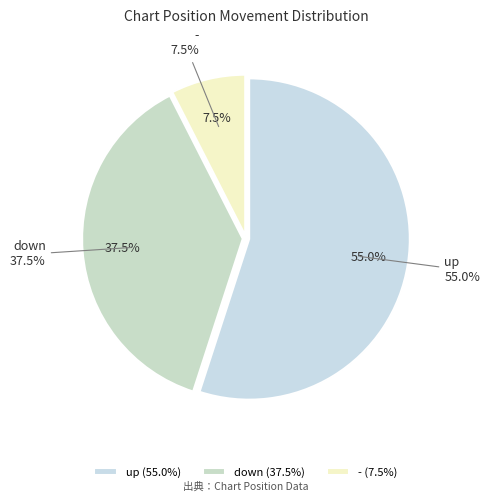

To the nearest percent, what is the difference between the largest and smallest slice percentages?

48%